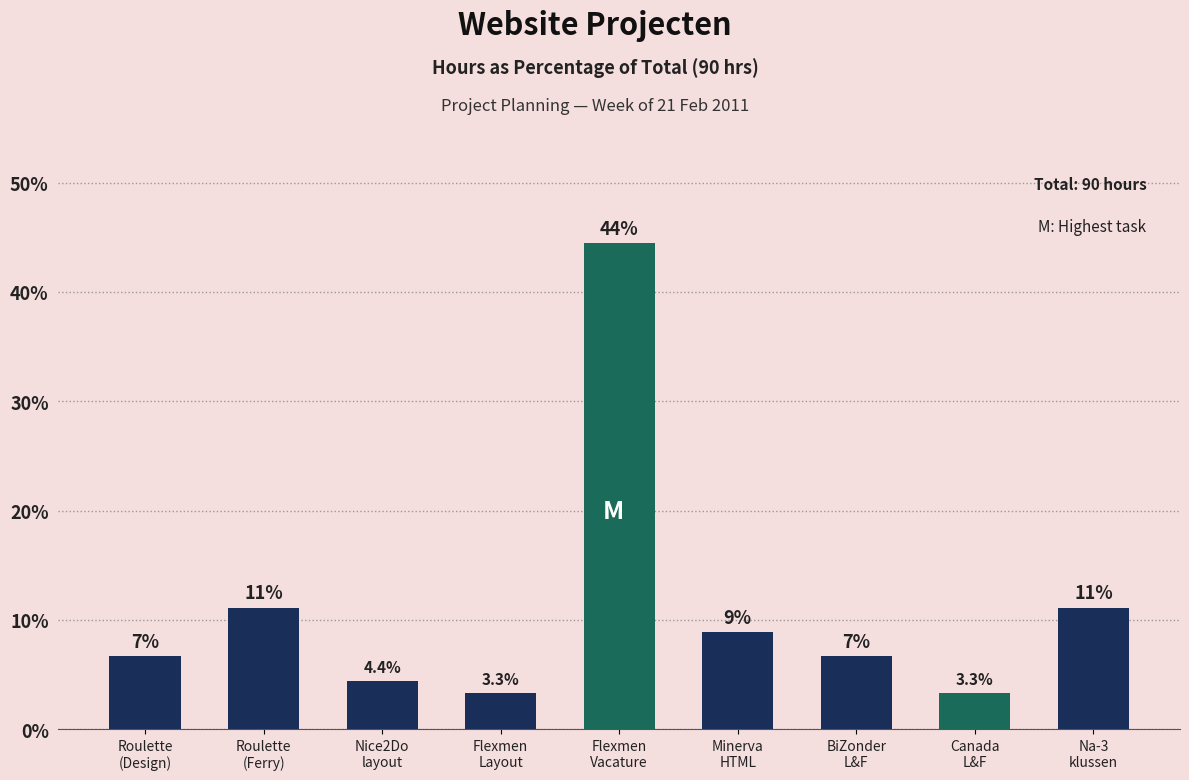

What is the sum of the values at Flexmen
Vacature and Na-3
klussen?

55.6